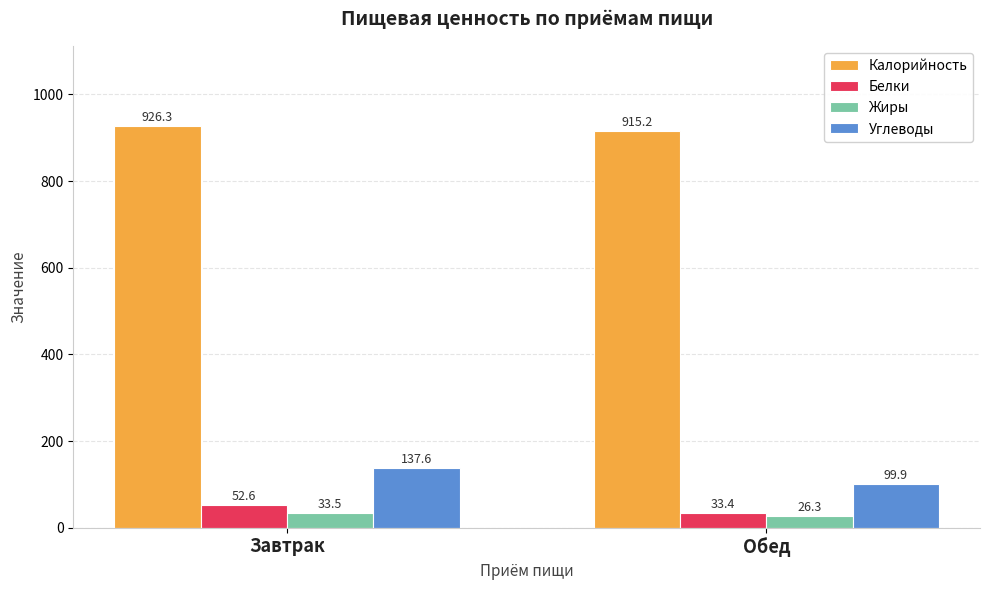

What is the value of the Белки bar at the 1st from the left?

52.6